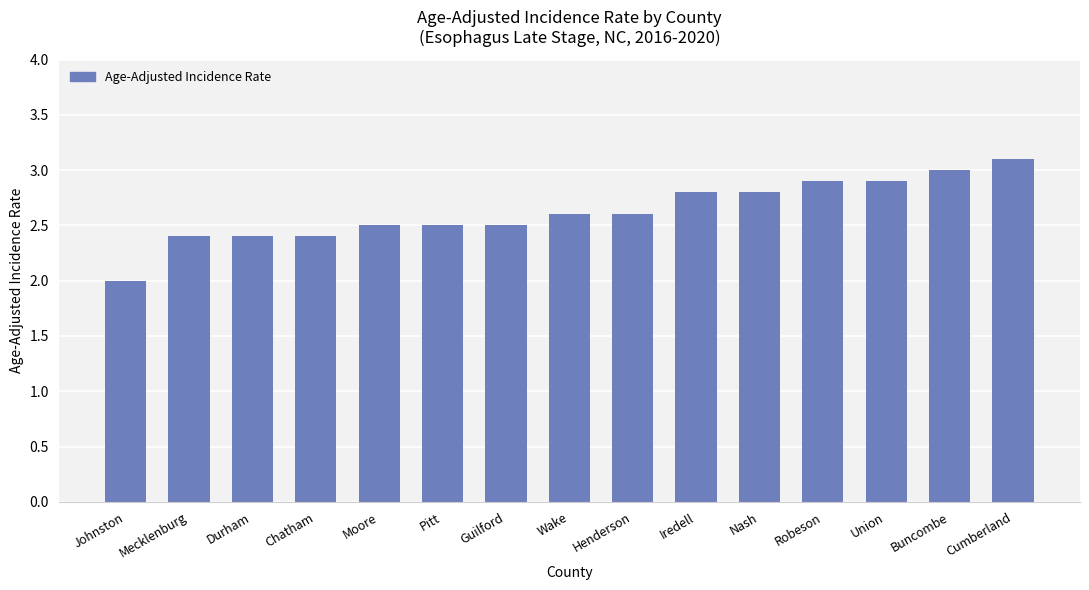

What is the sum of all values?

39.4